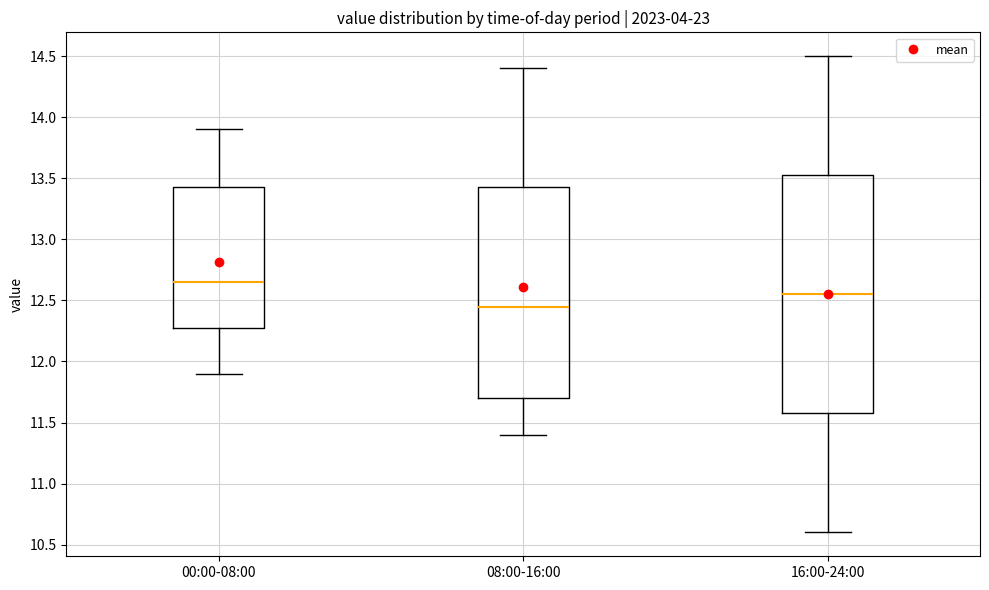

Which box is the tallest, from its lower edge to its upper edge?

16:00-24:00